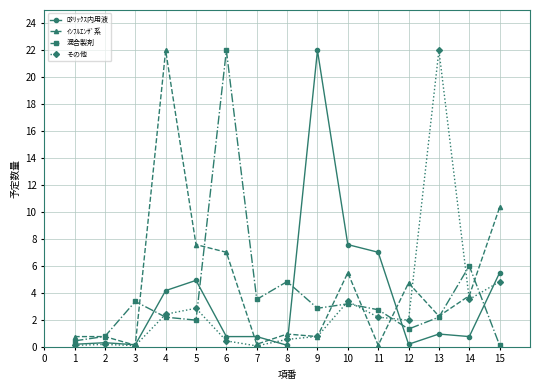

In 混合製剤, how many points are higher than both neighbors (excluding endpoints)?

5